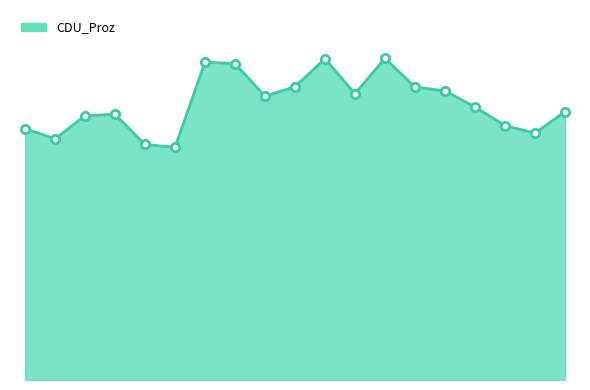

Does the chart display data point markers on the line(s)?

No